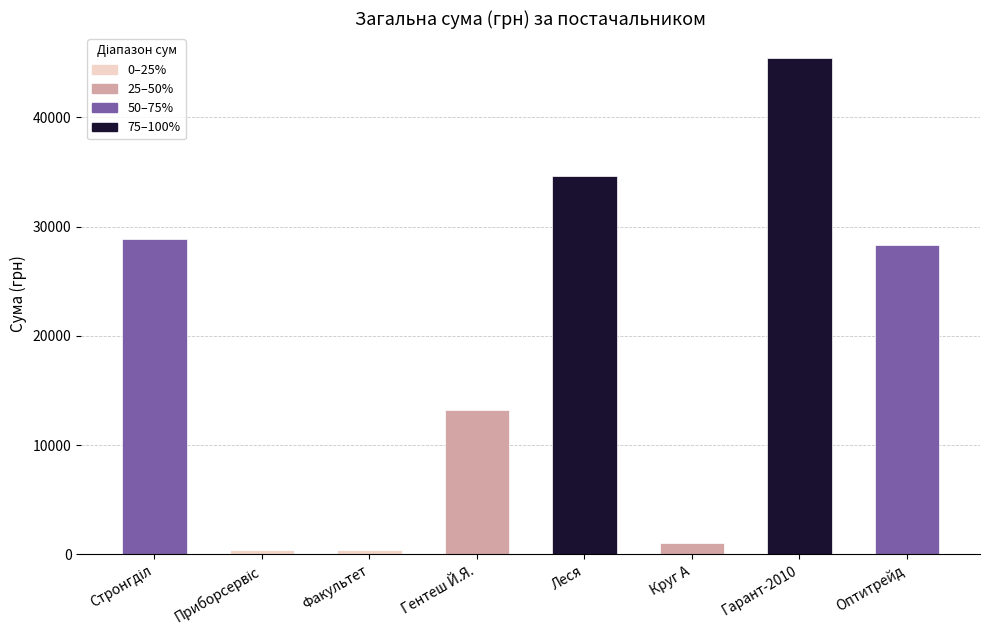

Reading left to right, what are all the values shown in this chart?

28897.0	433.9	365.0	13242.0	34663.5	1016.2	45439.8	28279.3